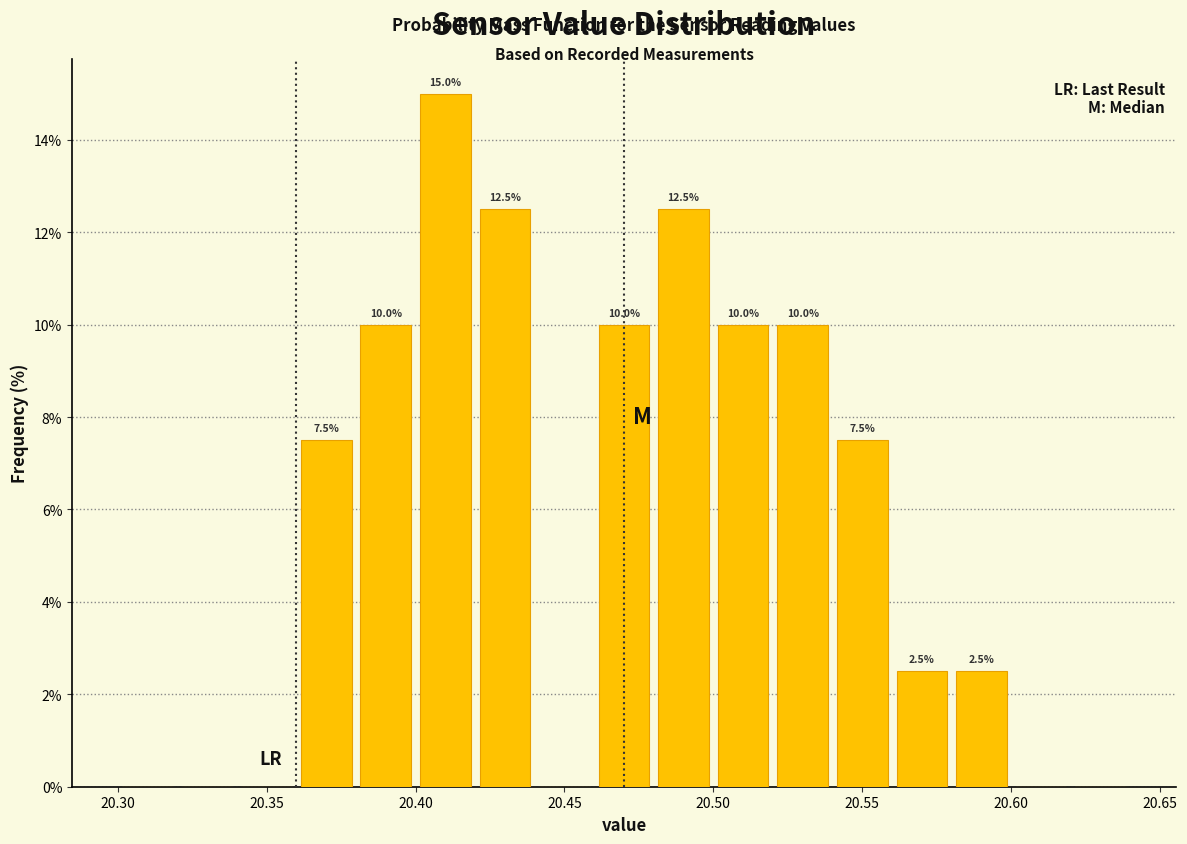

Over which range of the x-axis is the bar tallest?

20.40 to 20.42